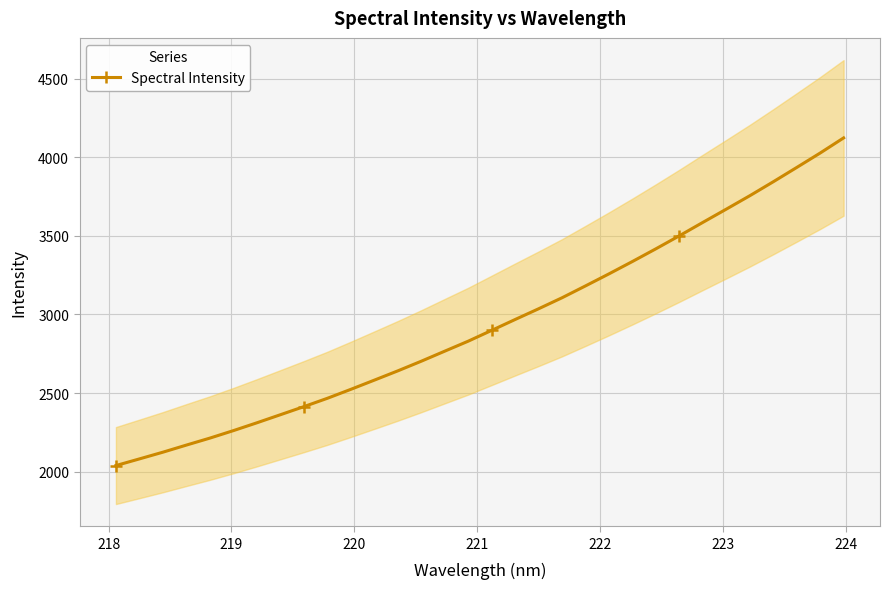

How many lines are shown in the chart?

1